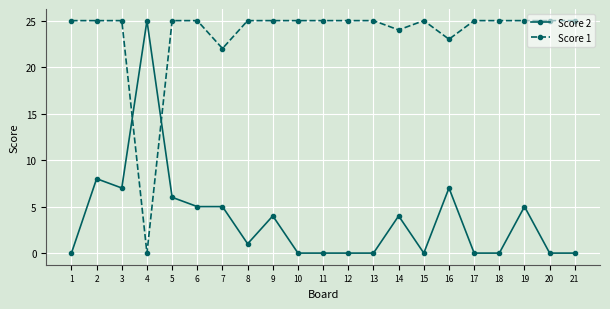

Between which two adjacent categories do Score 1 and Score 2 first intersect?

3 and 4